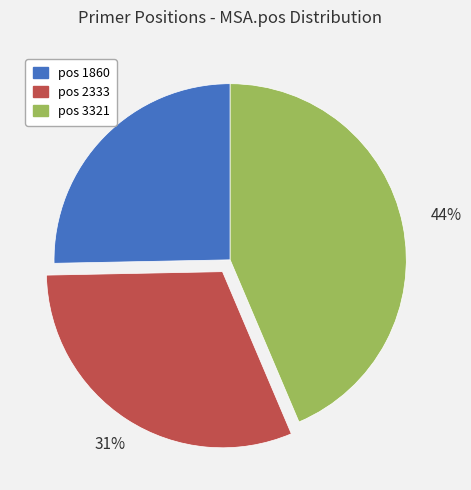

To the nearest percent, what is the average slice percentage?

33%